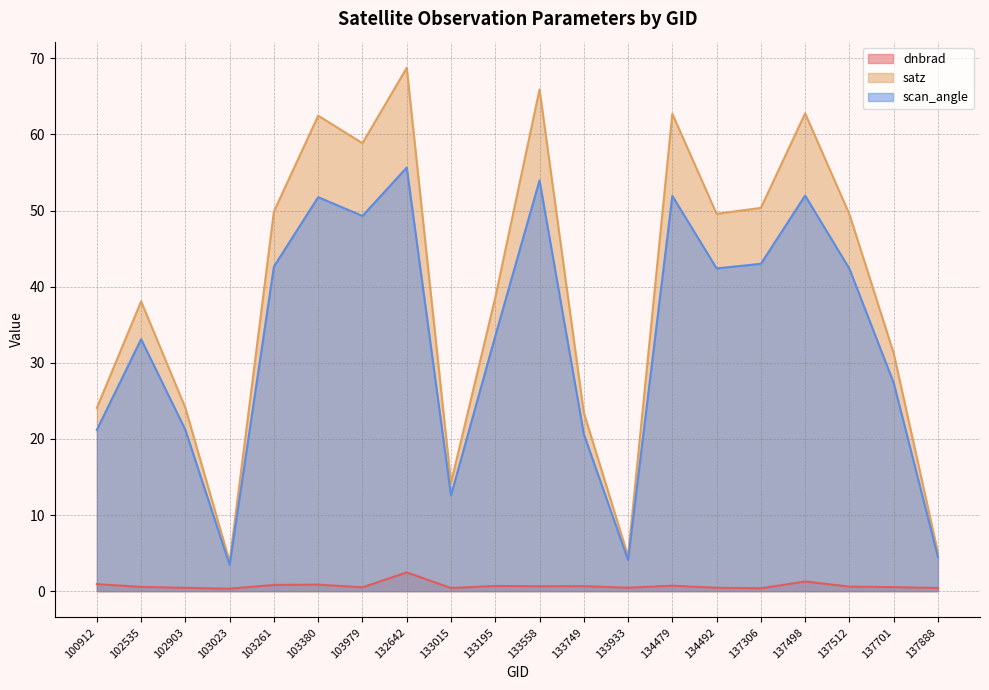

Does the chart have visible grid lines?

Yes